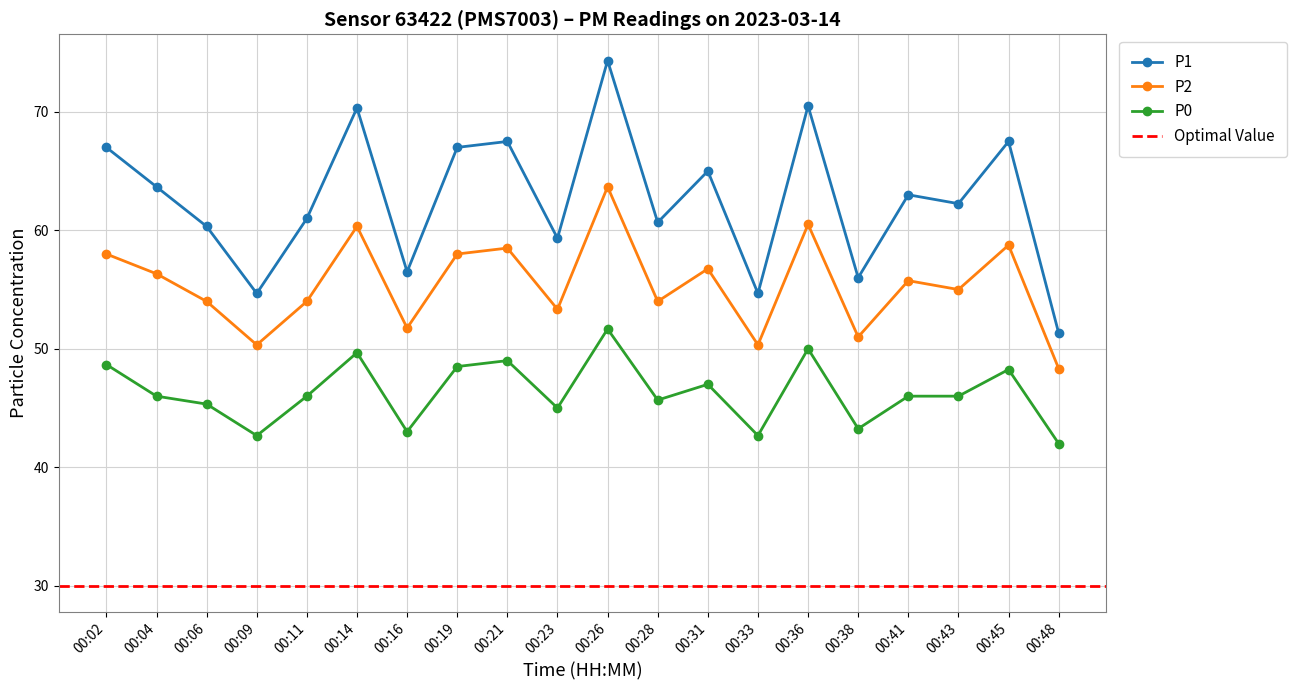

How many interior local valleys does the P1 series have?

7